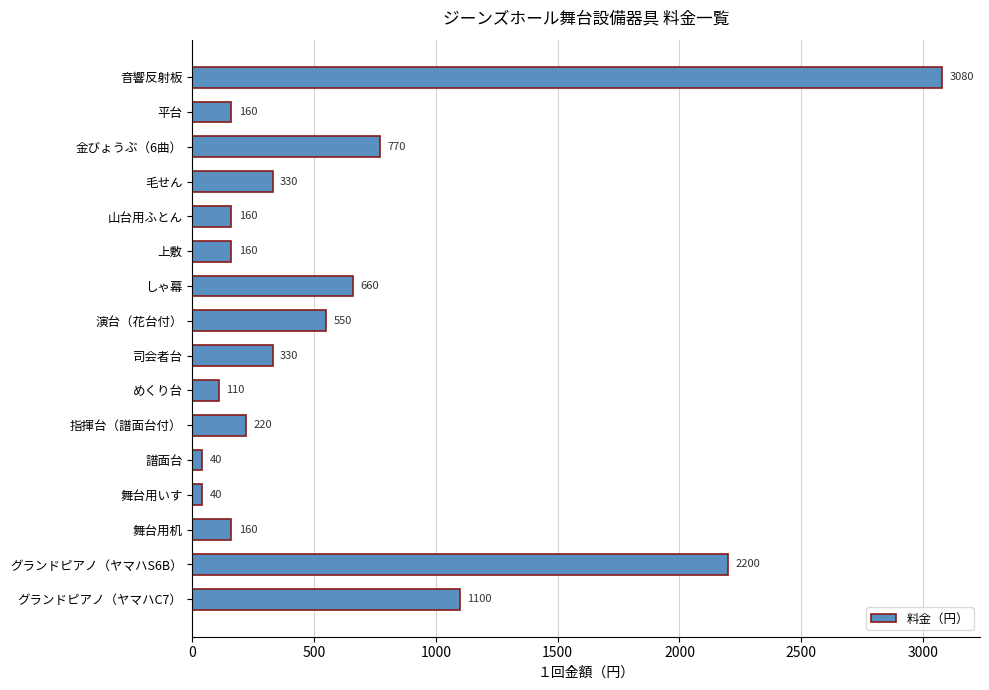

How many categories are shown in the chart?

16